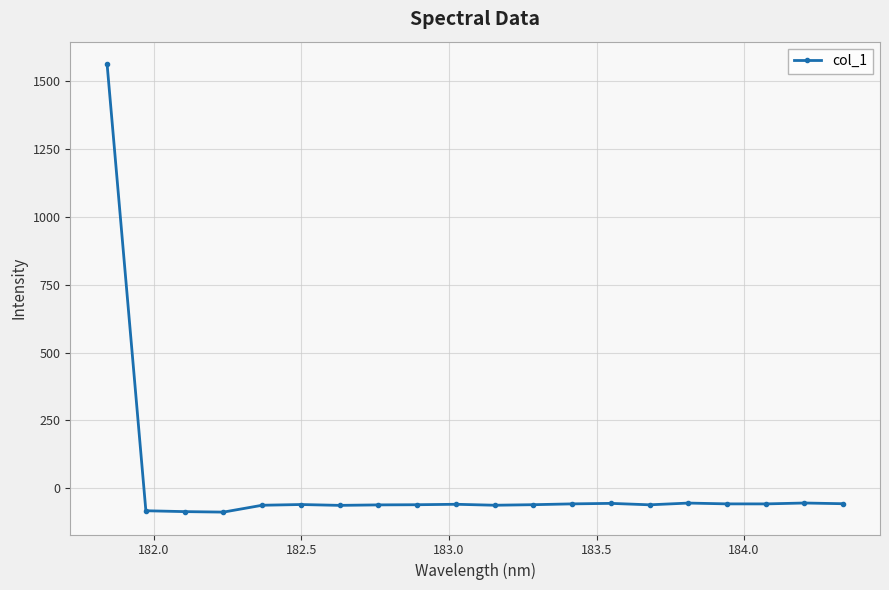

What is the maximum value shown in the chart?

1563.2